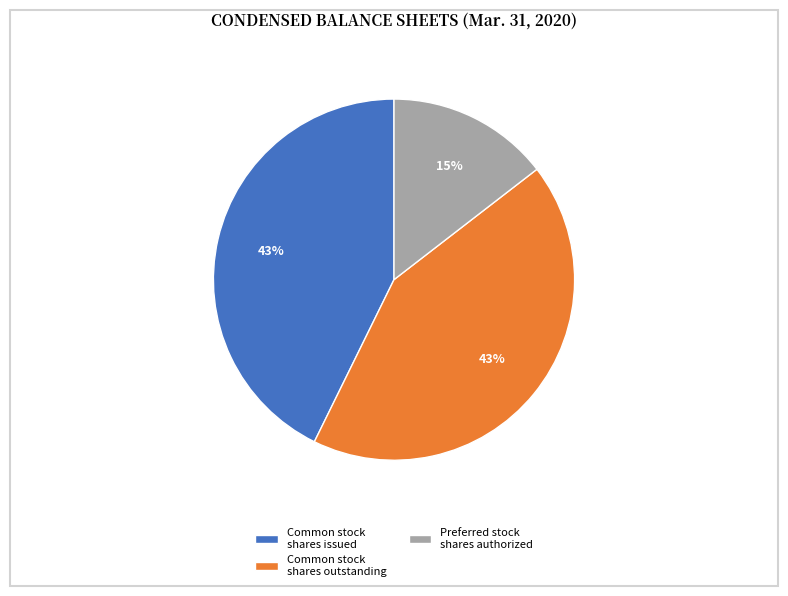

How many segments does this pie chart have?

3